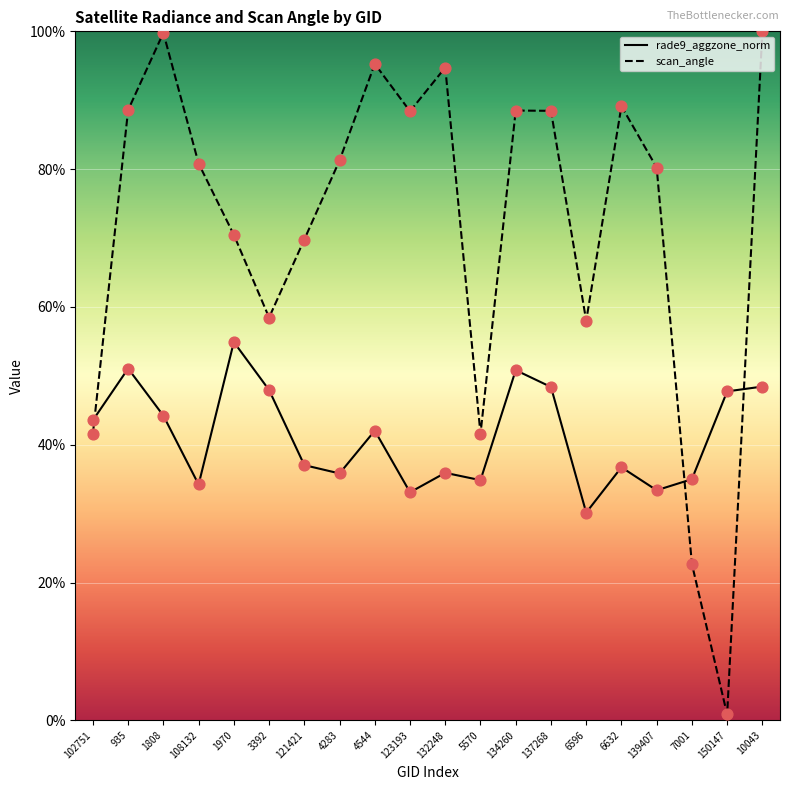

Which series has the largest total across all categories?

scan_angle